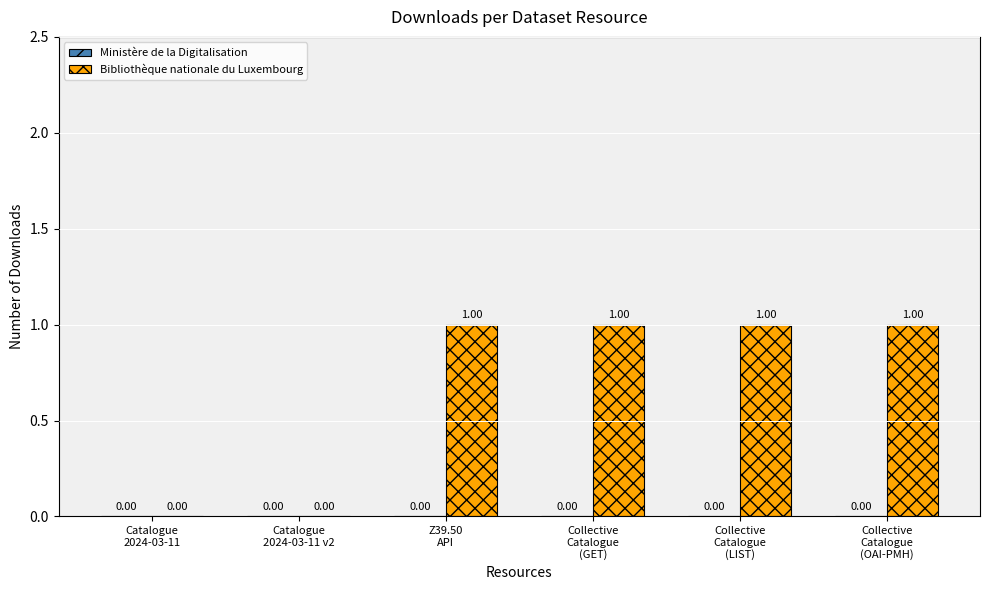

Reading right to left, what are all the values shown in this chart?

Ministère de la Digitalisation: 0	0	0	0	0	0
Bibliothèque nationale du Luxembourg: 1	1	1	1	0	0